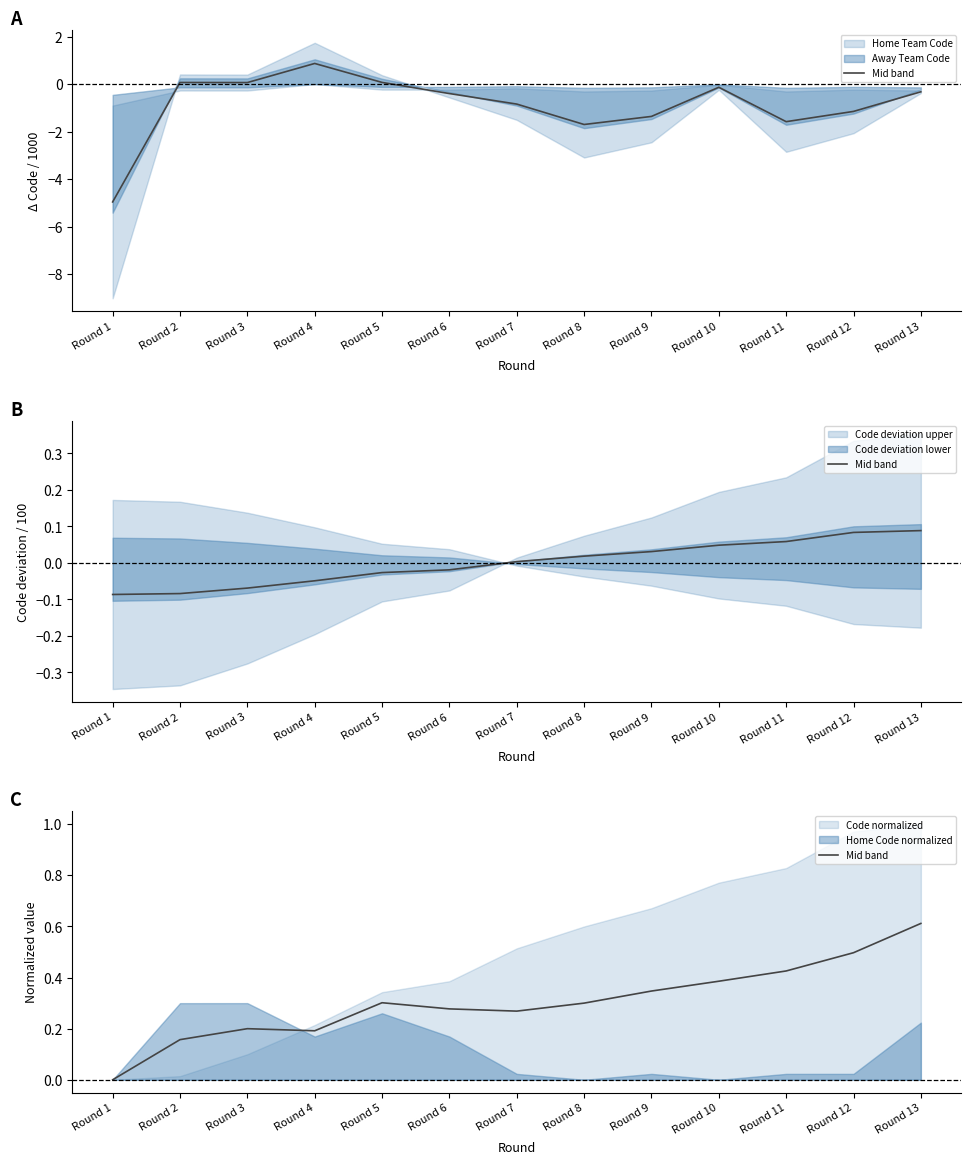

Which category has the lowest value across all series?

Round 1